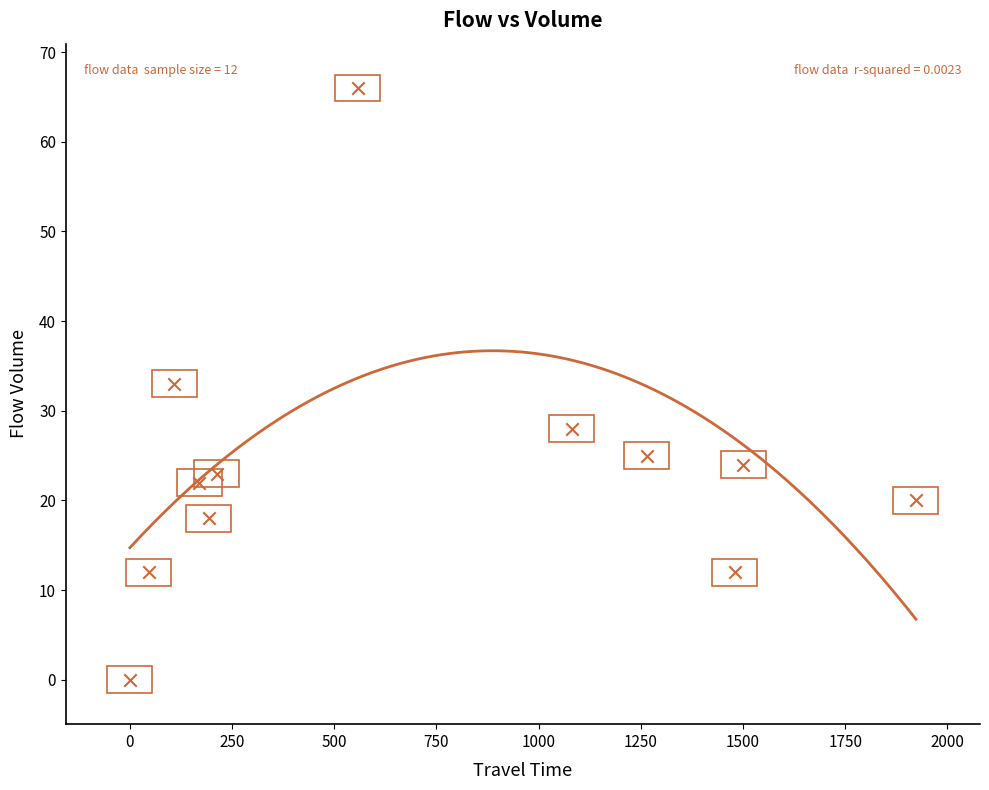

What is the range of X values (max minus min)?

1923